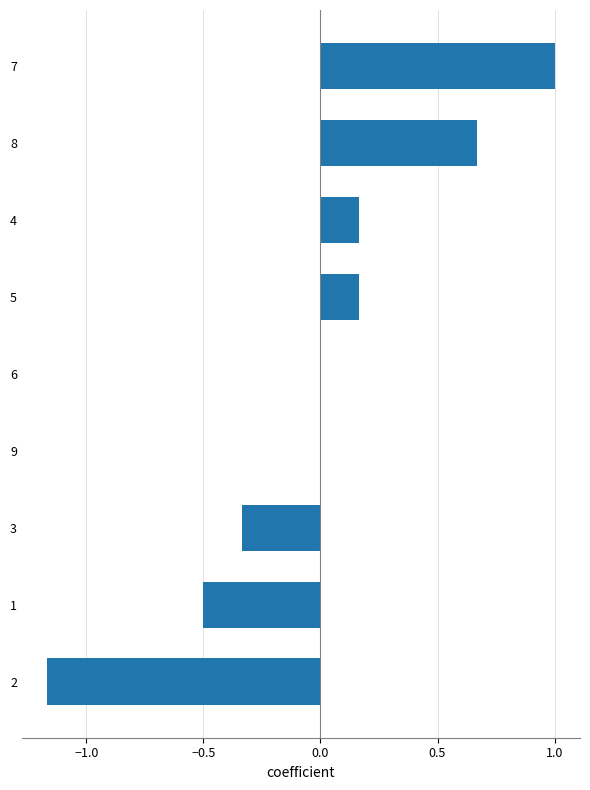

True or false: the data shows 0.2 at 8.

False